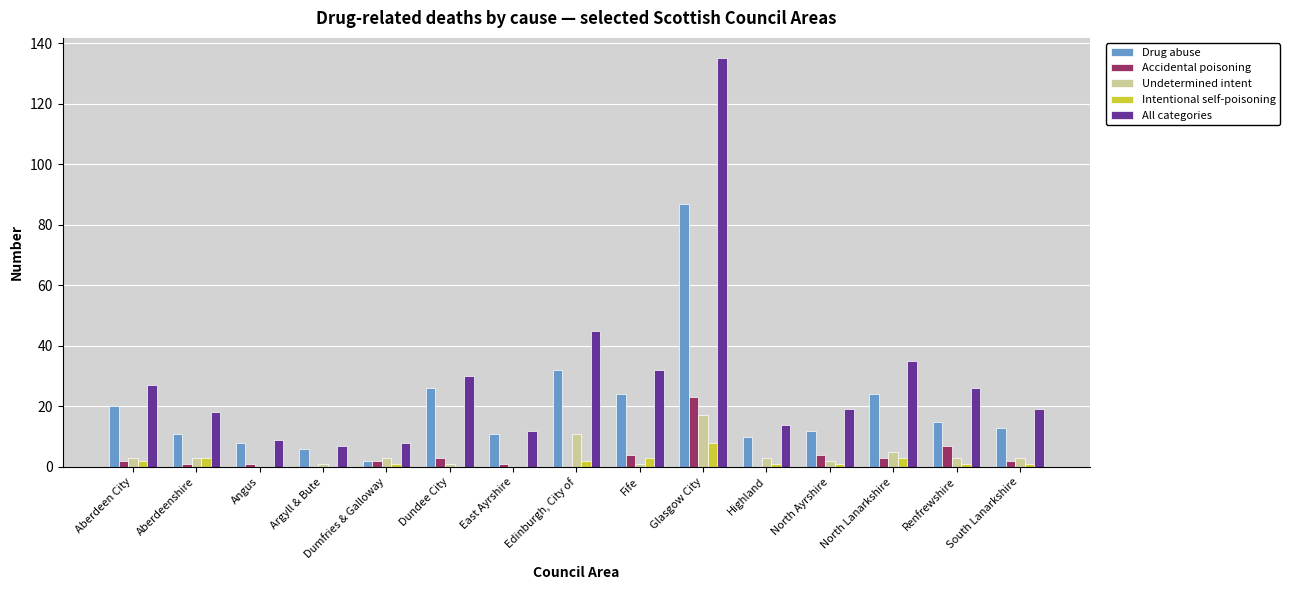

Reading left to right, what are all the values shown in this chart?

Drug abuse: 20	11	8	6	2	26	11	32	24	87	10	12	24	15	13
Accidental poisoning: 2	1	1	0	2	3	1	0	4	23	0	4	3	7	2
Undetermined intent: 3	3	0	1	3	1	0	11	1	17	3	2	5	3	3
Intentional self-poisoning: 2	3	0	0	1	0	0	2	3	8	1	1	3	1	1
All categories: 27	18	9	7	8	30	12	45	32	135	14	19	35	26	19